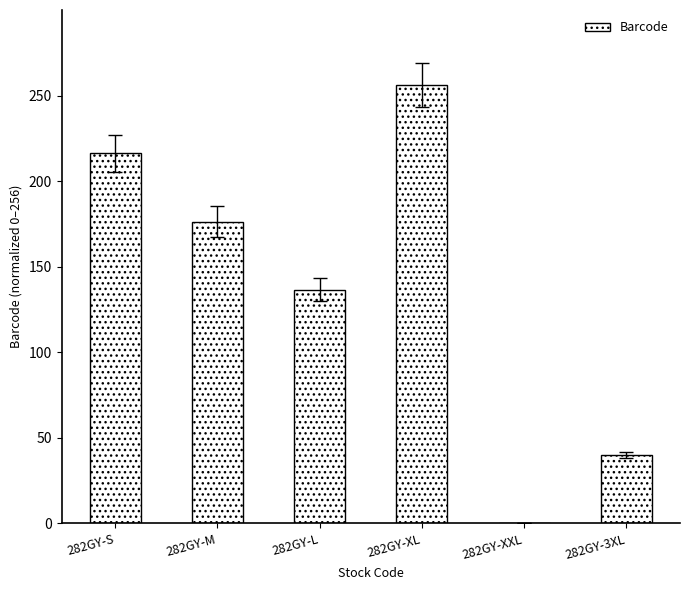

True or false: the data shows 176.4 at 282GY-M.

True